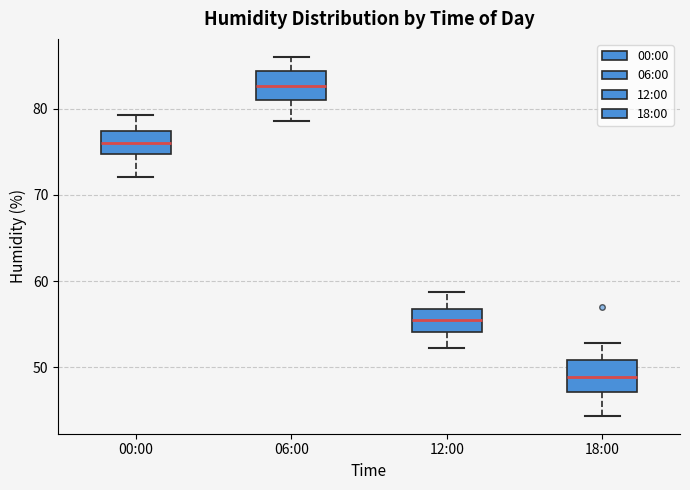

Reading left to right, read every box against the y-axis: the position of its median line, the range the box covers, and the ends of its whiskers. The values are not printed on the chart, so give them approximately, as read against the axis.

00:00: median 76, box 75 to 77, whiskers 72 to 79
06:00: median 83, box 81 to 84, whiskers 79 to 86
12:00: median 55, box 54 to 57, whiskers 52 to 59
18:00: median 49, box 47 to 51, whiskers 44 to 53